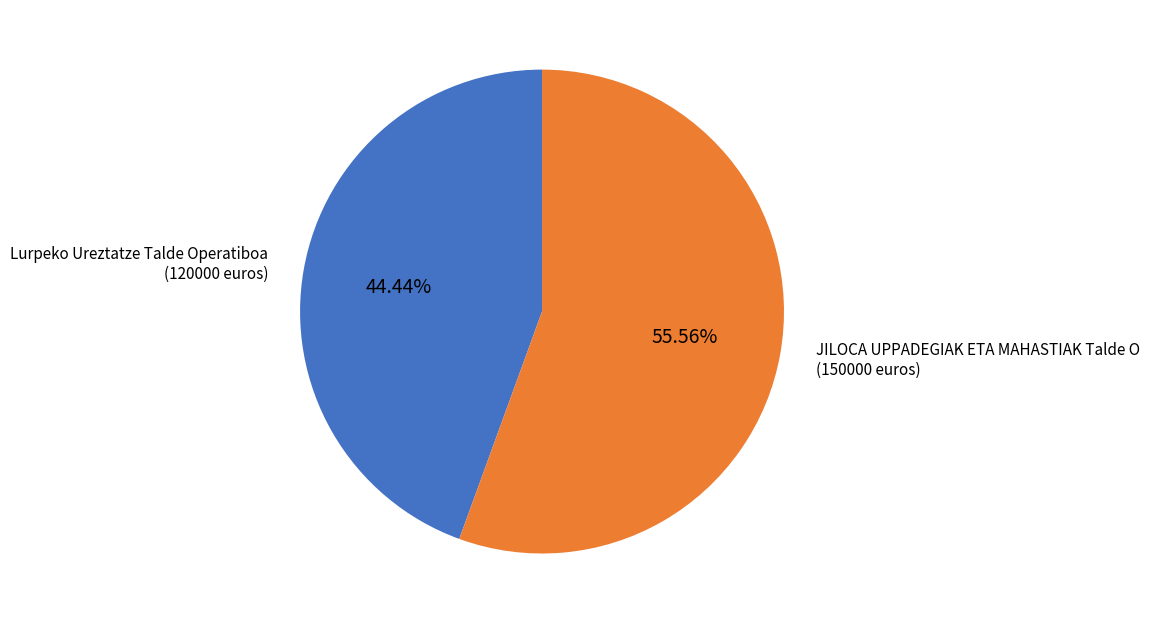

To the nearest percent, what percentage of the pie is Lurpeko Ureztatze Talde Operatiboa?

44%